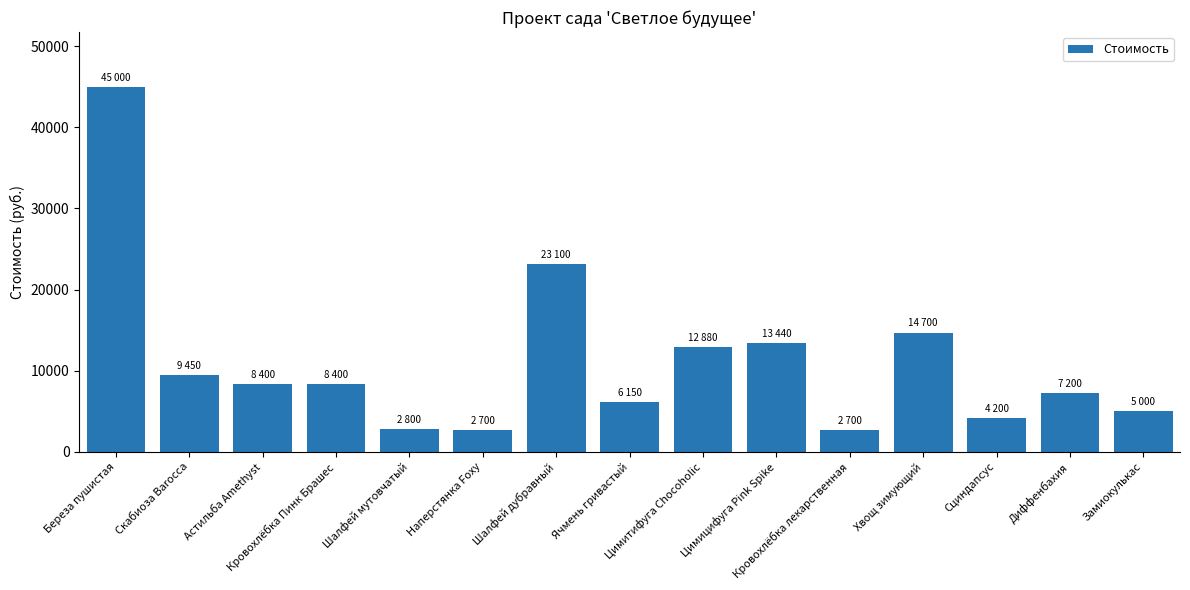

What is the value of the 6th bar from the left?

2700